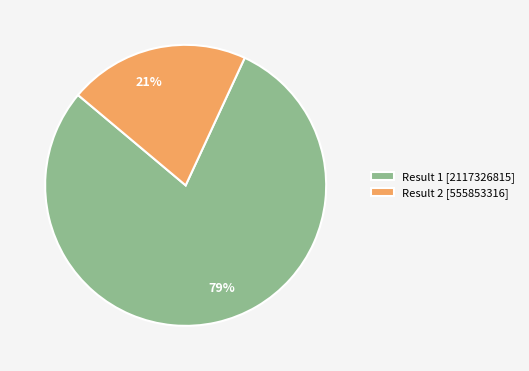

To the nearest percent, what percentage of the pie is 79%?

79%